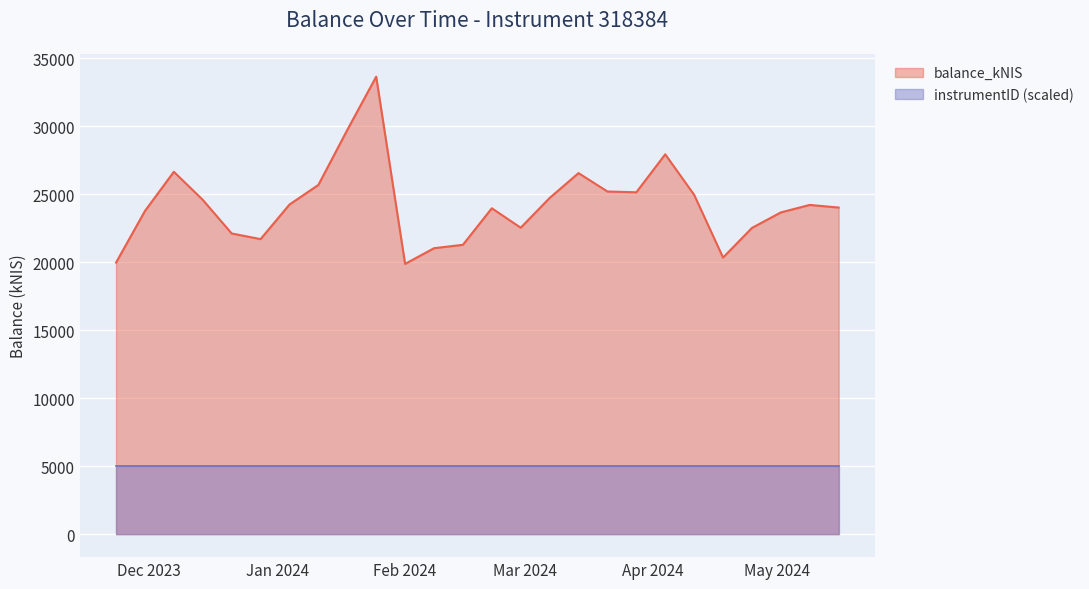

True or false: the data shows 22526.4 at 2024-04-25.

True